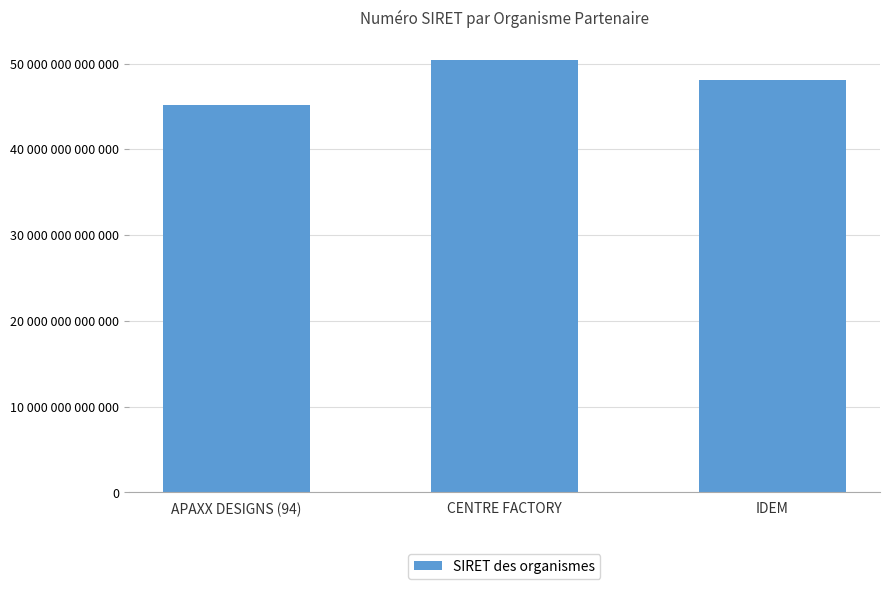

Rank the categories by value from lowest to highest.

APAXX DESIGNS (94), IDEM, CENTRE FACTORY